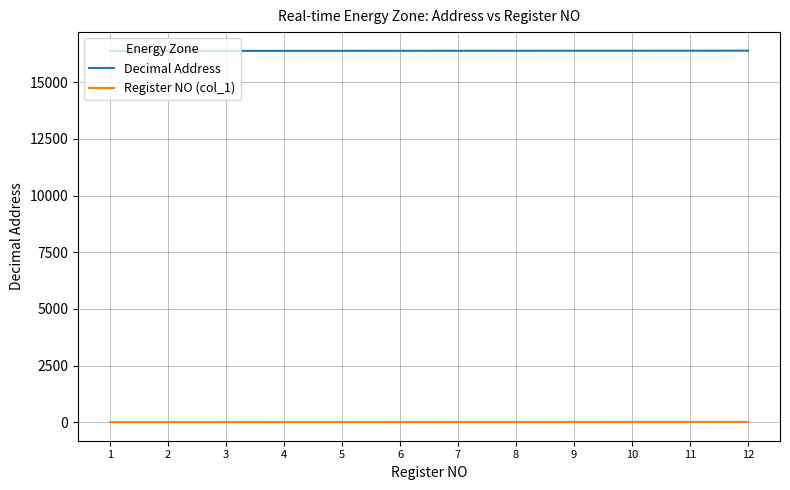

Count the number of categories in the chart.

12